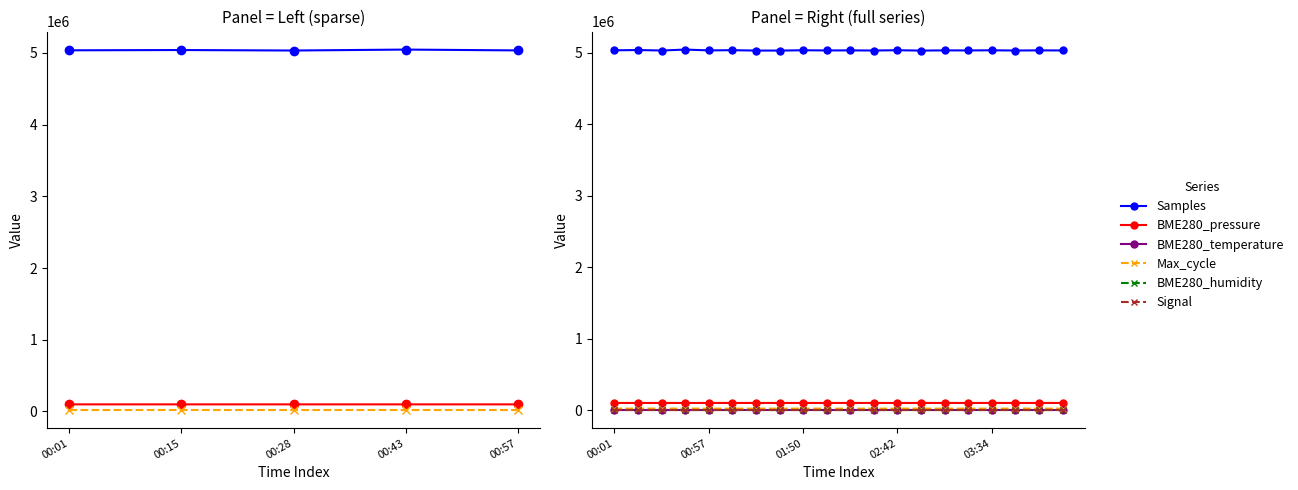

At which label is Samples closest to 5038080?

00:15